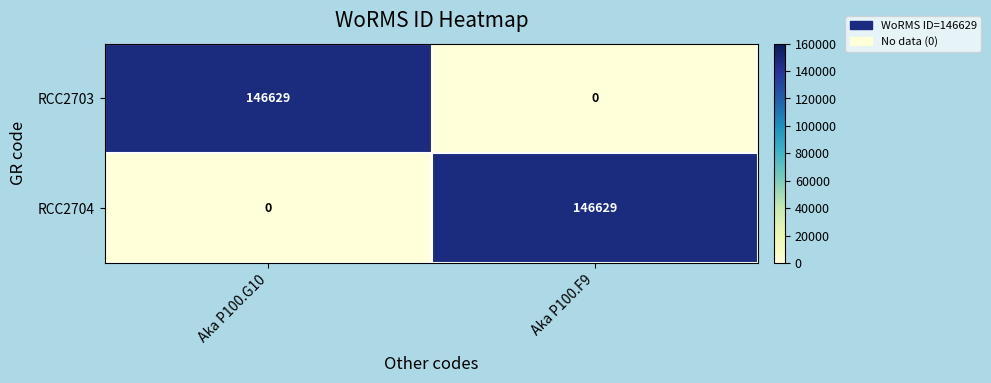

The value of RCC2704 at Aka P100.F9 is 32783. True or false?

False